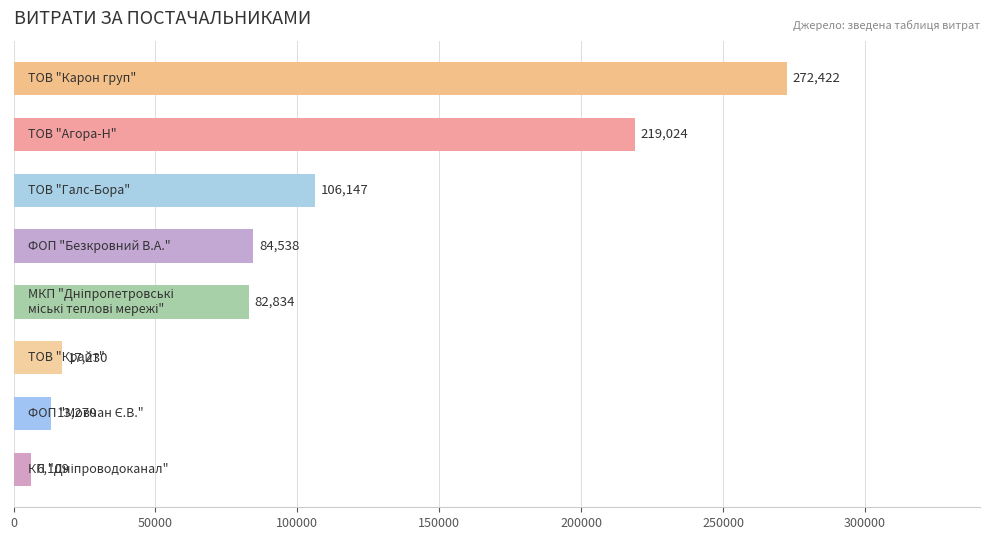

What is the maximum value shown in the chart?

272422.2